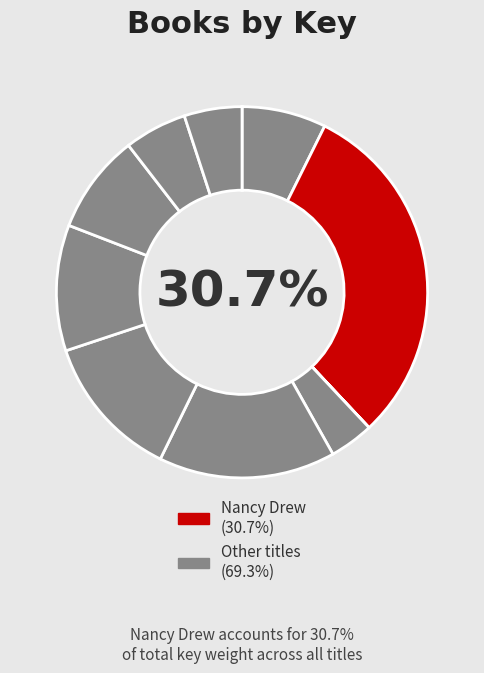

Does any single category account for the majority?

No